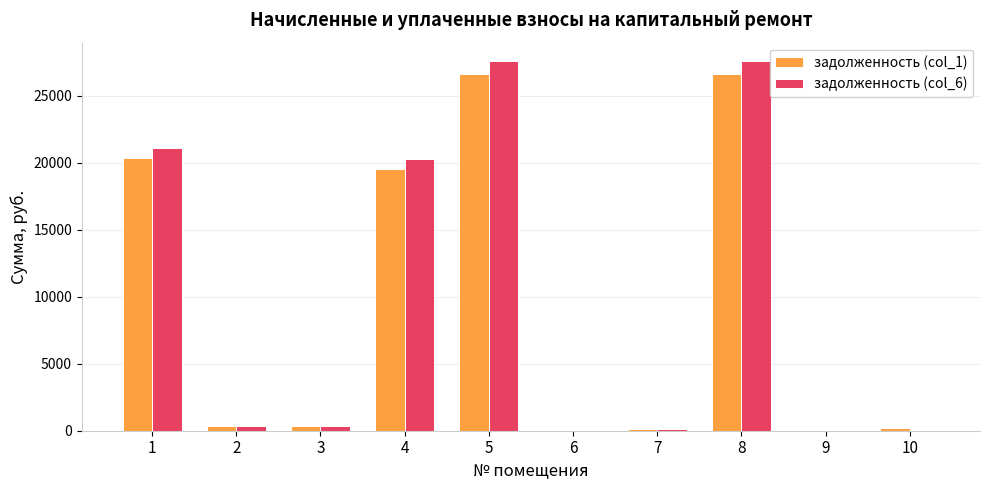

What is the sum of all задолженность (col_1) values?

94078.2